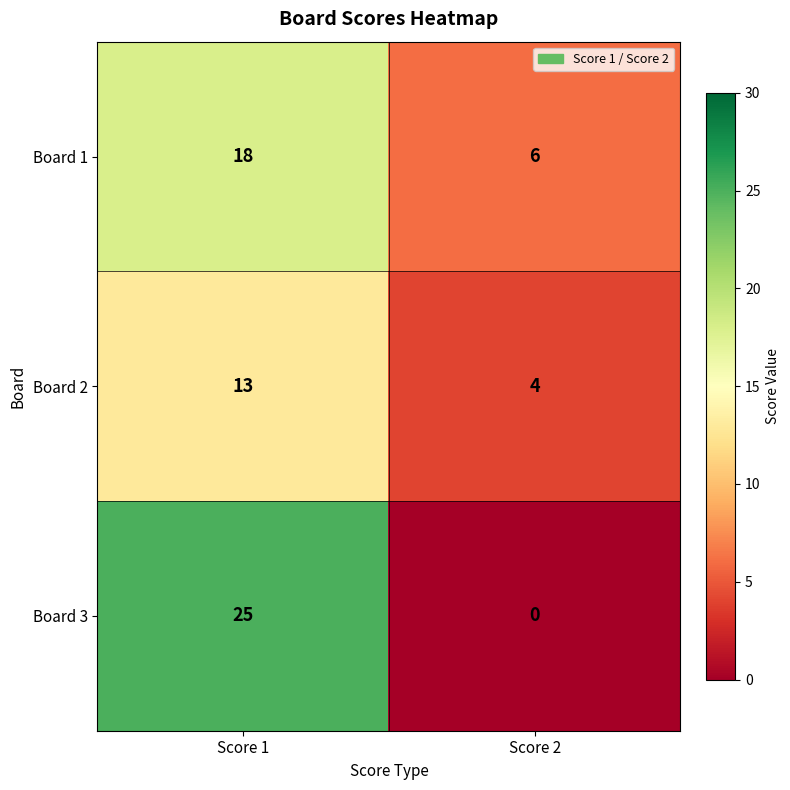

Reading right to left, list all the values displayed in this chart.

Board 1: 6	18
Board 2: 4	13
Board 3: 0	25